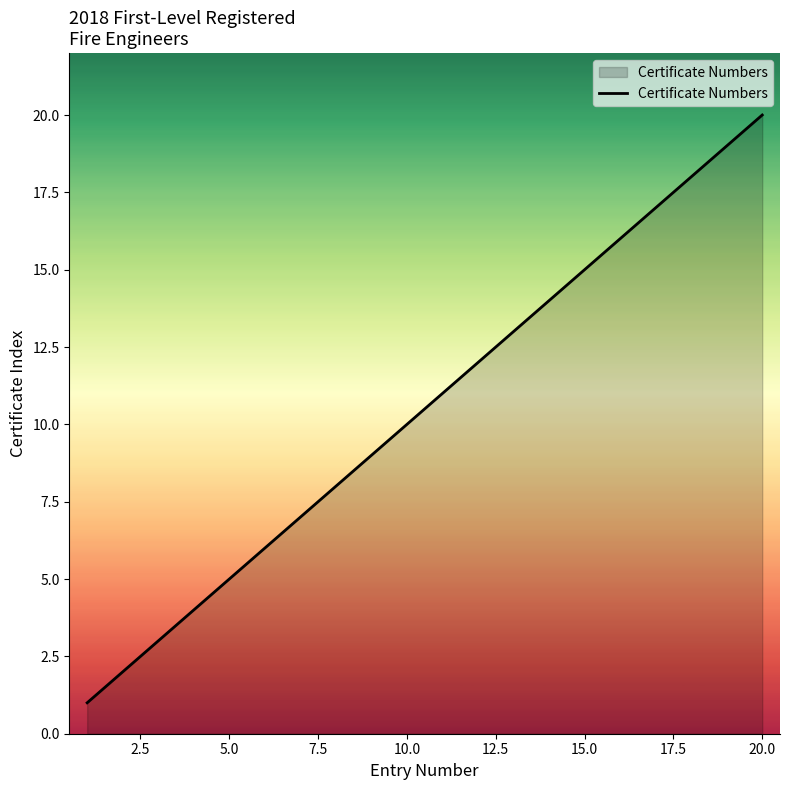

Count the number of data series in this chart.

1